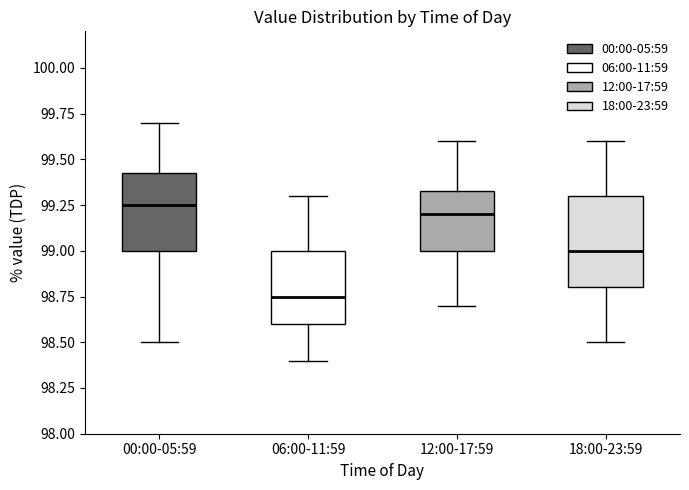

Comparing the boxes themselves (not the whiskers), which one is the tallest?

18:00-23:59